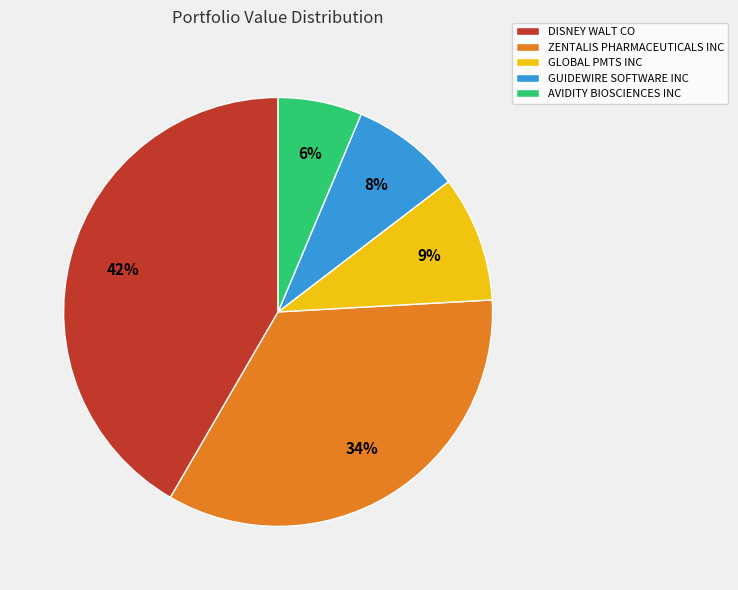

To the nearest percent, what is the combined percentage of AVIDITY BIOSCIENCES INC and DISNEY WALT CO?

48%